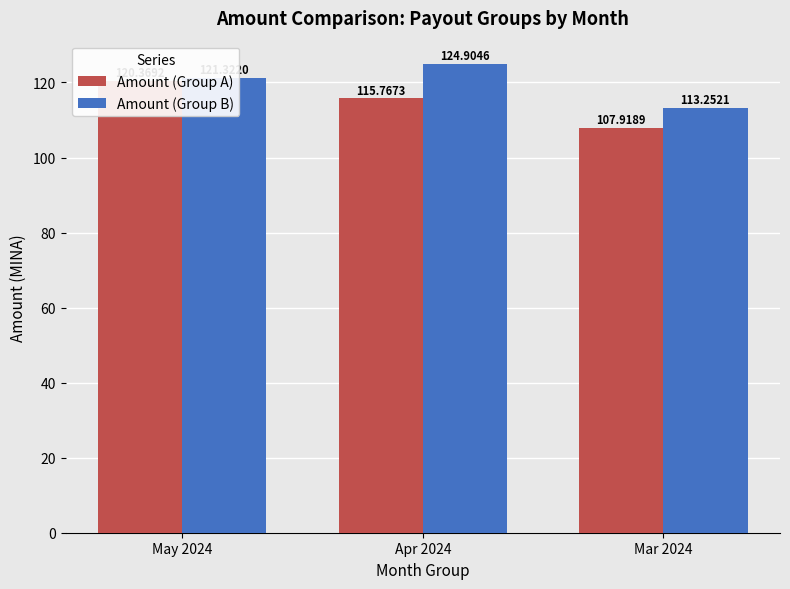

How many bars are there in each group?

2